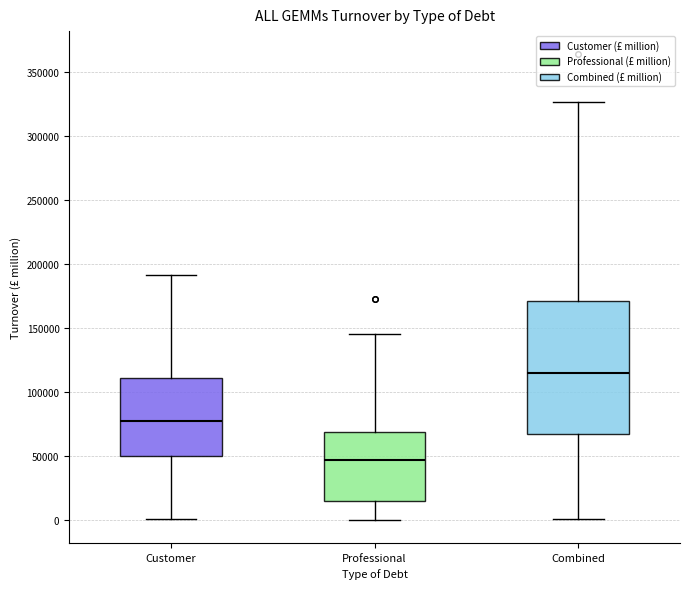

Reading left to right, read every box against the y-axis: the position of its median line, the range the box covers, and the ends of its whiskers. The values are not printed on the chart, so give them approximately, as read against the axis.

Customer: median 75000, box 50000 to 110000, whiskers 0 to 190000
Professional: median 45000, box 15000 to 70000, whiskers 0 to 145000
Combined: median 115000, box 65000 to 170000, whiskers 0 to 325000